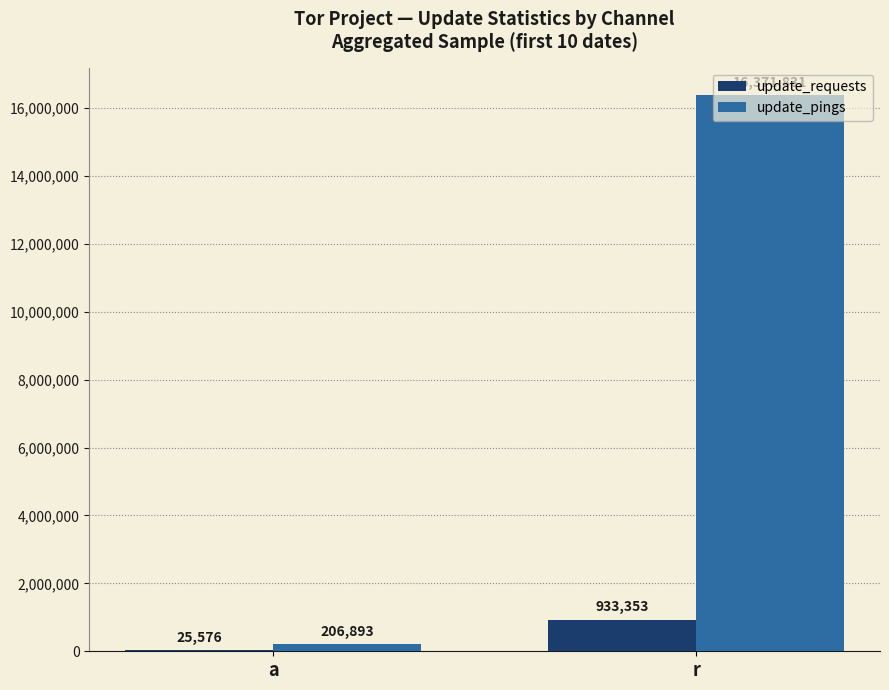

The value of update_pings at a is 206893. True or false?

True